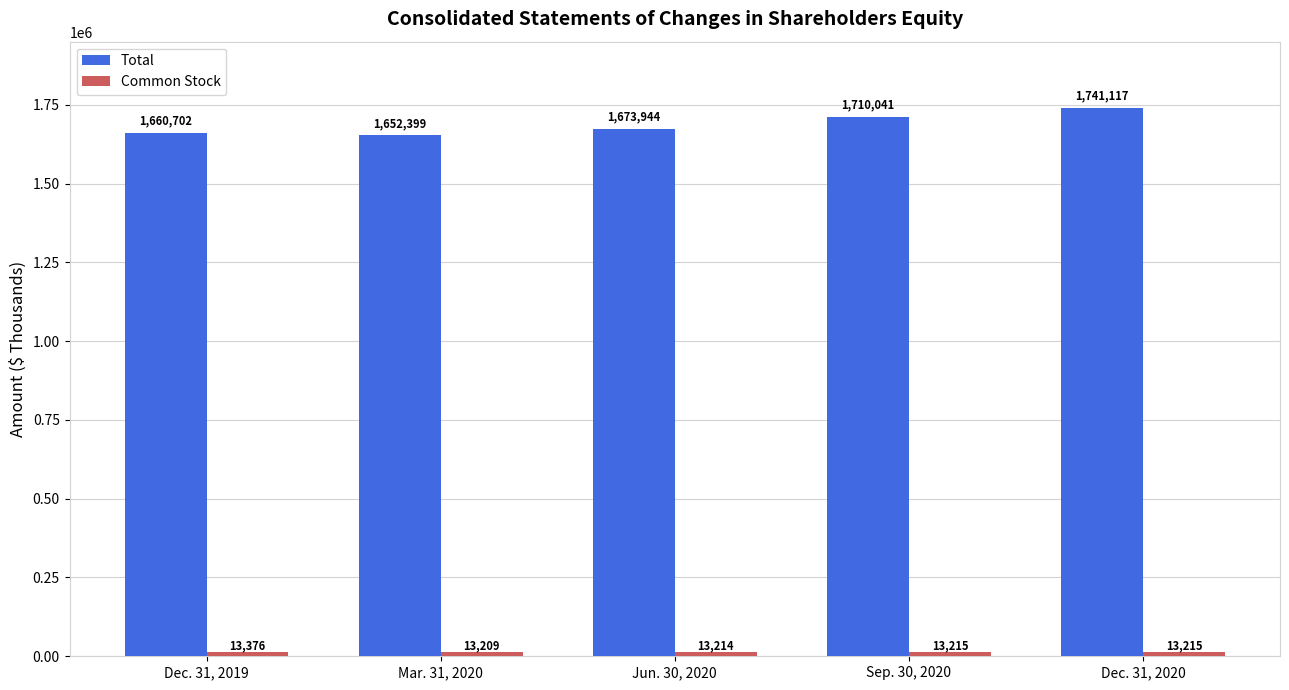

At how many categories does at least one series exceed 1528667?

5